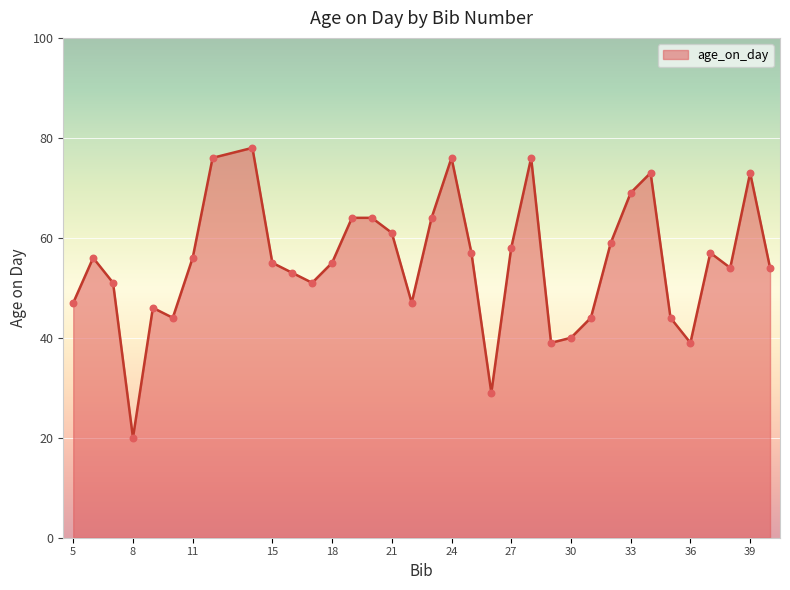

What is the smallest value displayed?

20